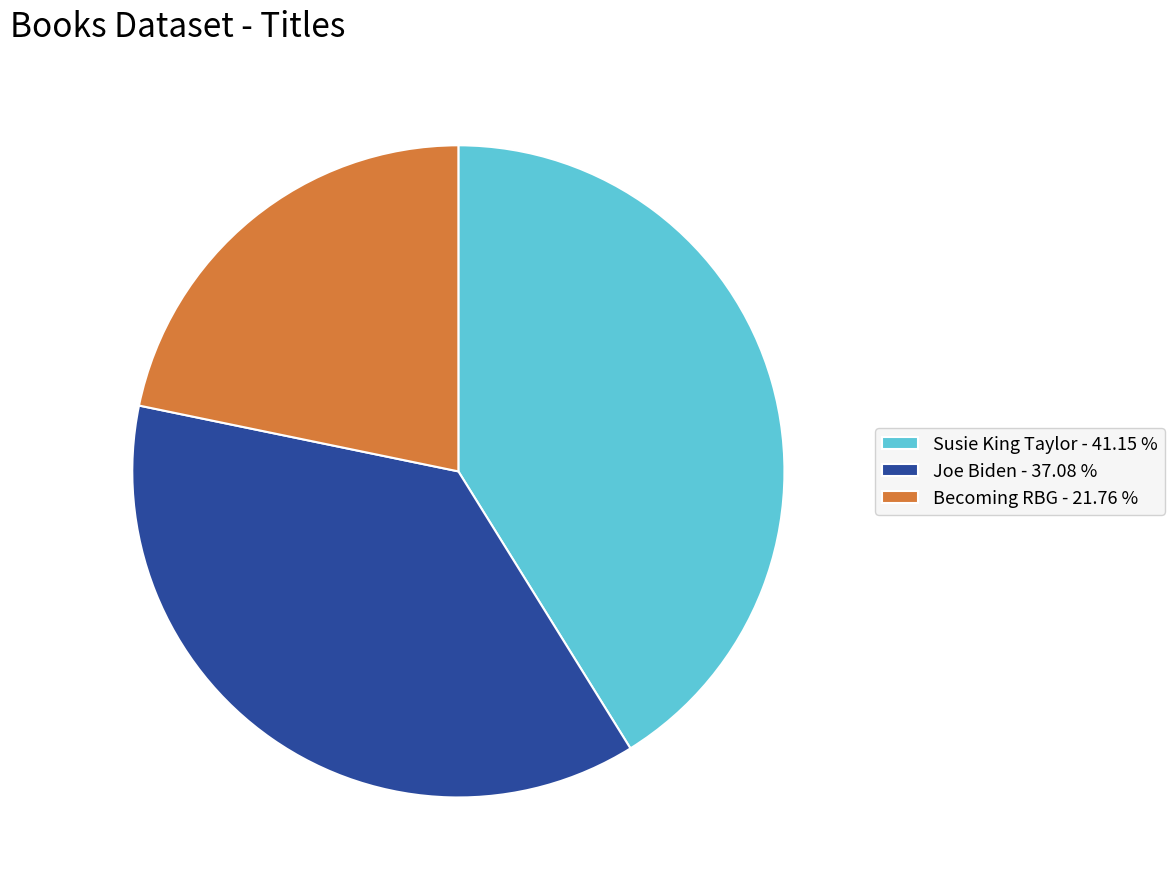

Count the number of slices in the pie.

3